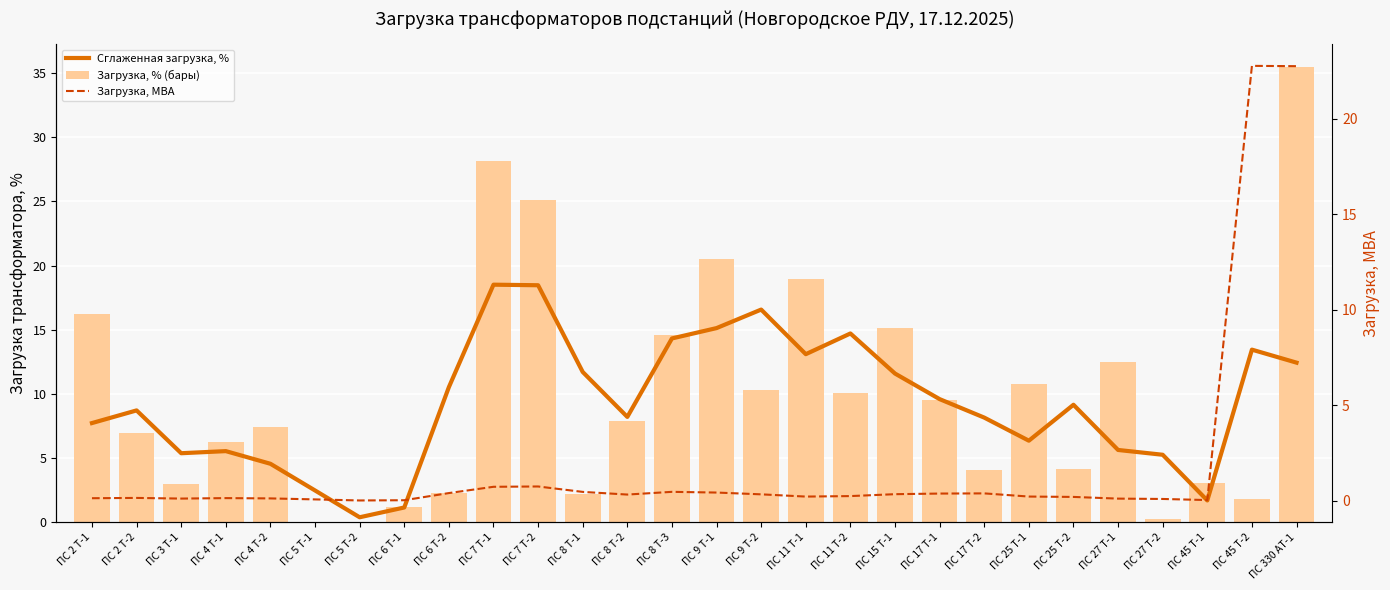

What are all the series names shown in the legend?

Сглаженная загрузка, %, Загрузка, % (бары), Загрузка, МВА